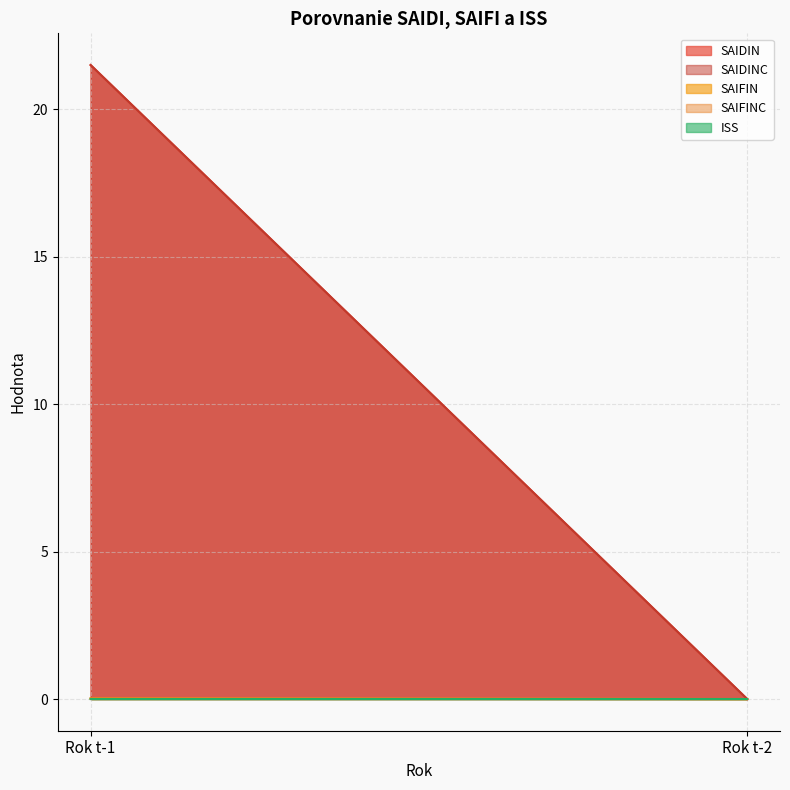

Is the value of SAIDIN at Rok t-2 greater than the value of SAIDINC at Rok t-1?

No